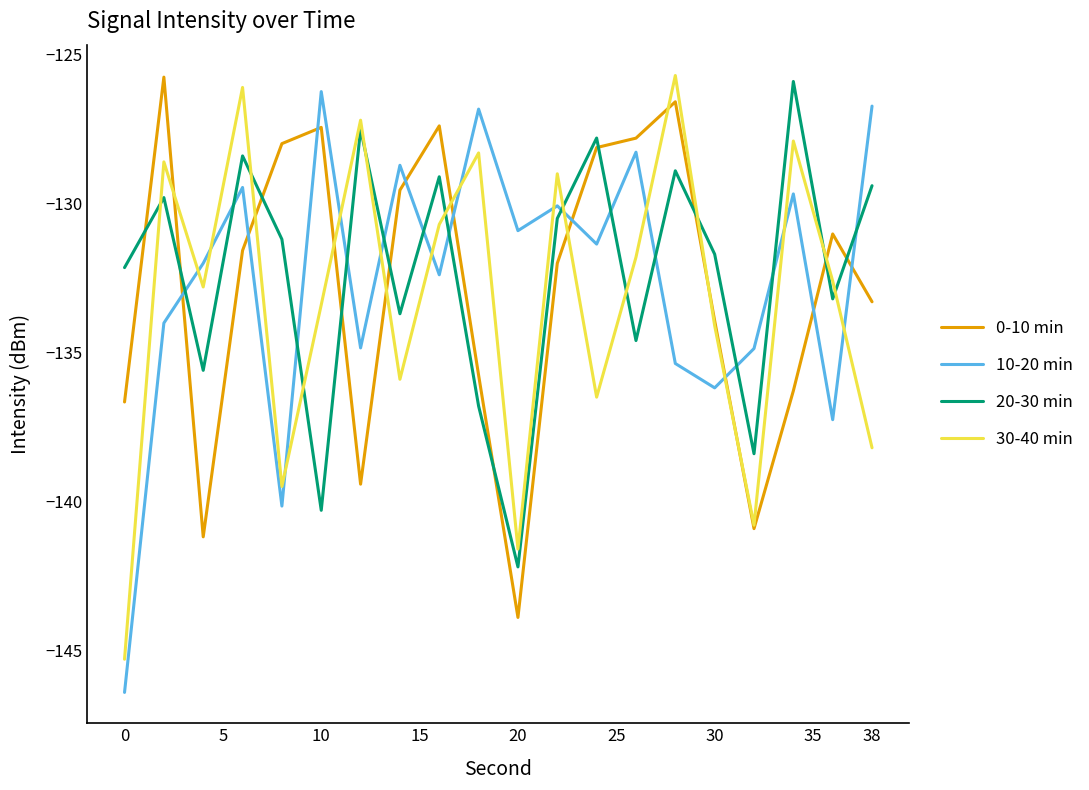

What is the maximum value shown in the chart?

-125.7